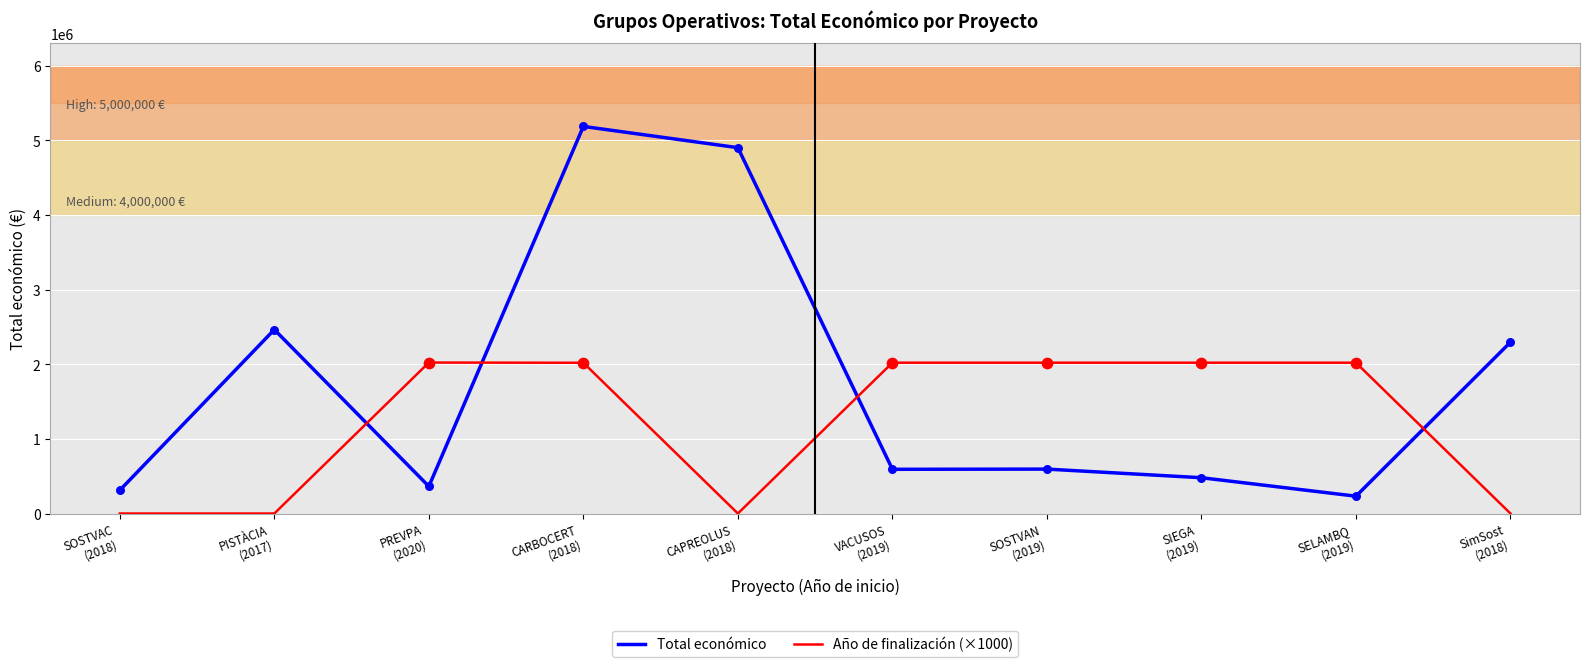

What are all the series names shown in the legend?

Total económico, Año de finalización (×1000)